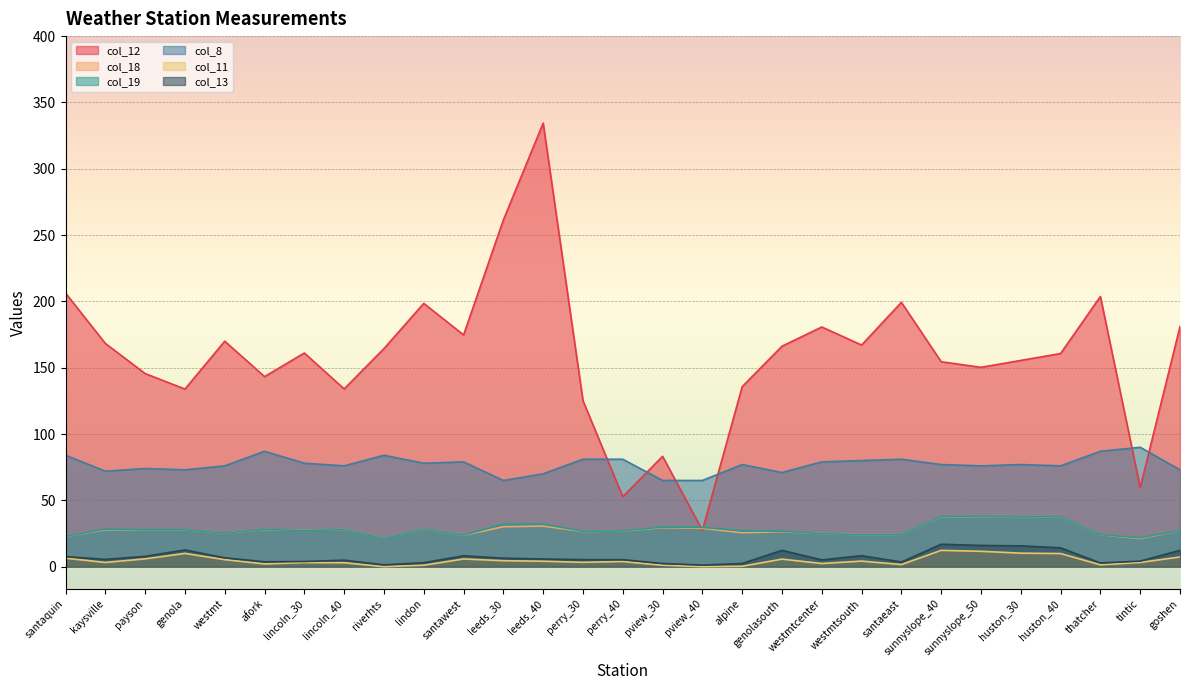

Reading right to left, transcribe all the data shown in this chart.

col_12: goshen=181.0	tintic=59.6	thatcher=203.7	huston_40=160.7	huston_30=155.5	sunnyslope_50=150.3	sunnyslope_40=154.5	santaeast=199.3	westmtsouth=167.1	westmtcenter=180.7	genolasouth=166.2	alpine=135.7	pview_40=27.4	pview_30=83.2	perry_40=52.7	perry_30=125.2	leeds_40=334.4	leeds_30=261.4	santawest=174.7	lindon=198.5	riverhts=164.4	lincoln_40=134.0	lincoln_30=161.1	afork=143.3	westmt=170.0	genola=133.9	payson=145.6	kaysville=168.3	santaquin=206.3
col_18: goshen=27.2	tintic=21.2	thatcher=24.1	huston_40=37.6	huston_30=37.8	sunnyslope_50=37.8	sunnyslope_40=37.5	santaeast=24.3	westmtsouth=24.1	westmtcenter=25.0	genolasouth=26.4	alpine=25.6	pview_40=28.9	pview_30=29.4	perry_40=26.8	perry_30=26.5	leeds_40=30.6	leeds_30=30.1	santawest=23.7	lindon=28.1	riverhts=21.4	lincoln_40=27.9	lincoln_30=27.4	afork=27.9	westmt=25.4	genola=27.8	payson=27.7	kaysville=27.8	santaquin=22.8
col_19: goshen=27.2	tintic=21.7	thatcher=24.2	huston_40=37.7	huston_30=37.9	sunnyslope_50=38.0	sunnyslope_40=37.7	santaeast=24.3	westmtsouth=24.0	westmtcenter=25.0	genolasouth=26.7	alpine=27.1	pview_40=29.6	pview_30=29.8	perry_40=27.0	perry_30=26.7	leeds_40=32.1	leeds_30=32.2	santawest=23.8	lindon=28.1	riverhts=21.3	lincoln_40=27.9	lincoln_30=27.3	afork=28.0	westmt=25.4	genola=27.9	payson=27.8	kaysville=28.3	santaquin=22.8
col_8: goshen=73.0	tintic=90.0	thatcher=87.0	huston_40=76.0	huston_30=77.0	sunnyslope_50=76.0	sunnyslope_40=77.0	santaeast=81.0	westmtsouth=80.0	westmtcenter=79.0	genolasouth=71.0	alpine=77.0	pview_40=65.0	pview_30=65.0	perry_40=81.0	perry_30=81.0	leeds_40=70.0	leeds_30=65.0	santawest=79.0	lindon=78.0	riverhts=84.0	lincoln_40=76.0	lincoln_30=78.0	afork=87.0	westmt=76.0	genola=73.0	payson=74.0	kaysville=72.0	santaquin=84.0
col_11: goshen=7.3	tintic=3.2	thatcher=1.4	huston_40=9.9	huston_30=10.2	sunnyslope_50=11.6	sunnyslope_40=12.3	santaeast=1.6	westmtsouth=4.2	westmtcenter=2.4	genolasouth=5.7	alpine=0.3	pview_40=0.0	pview_30=1.1	perry_40=3.9	perry_30=3.3	leeds_40=4.1	leeds_30=4.5	santawest=5.8	lindon=1.1	riverhts=0.0	lincoln_40=3.0	lincoln_30=3.1	afork=2.1	westmt=5.3	genola=10.0	payson=5.9	kaysville=3.2	santaquin=6.4
col_13: goshen=12.3	tintic=4.2	thatcher=2.8	huston_40=14.2	huston_30=15.7	sunnyslope_50=16.0	sunnyslope_40=16.9	santaeast=3.5	westmtsouth=8.3	westmtcenter=5.1	genolasouth=12.3	alpine=2.4	pview_40=1.2	pview_30=2.4	perry_40=5.3	perry_30=5.3	leeds_40=5.8	leeds_30=6.4	santawest=8.2	lindon=3.0	riverhts=1.4	lincoln_40=4.9	lincoln_30=3.9	afork=3.7	westmt=6.7	genola=12.6	payson=7.8	kaysville=5.5	santaquin=7.6